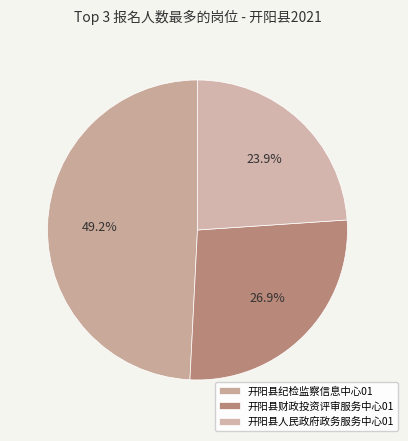

How many segments does this pie chart have?

3